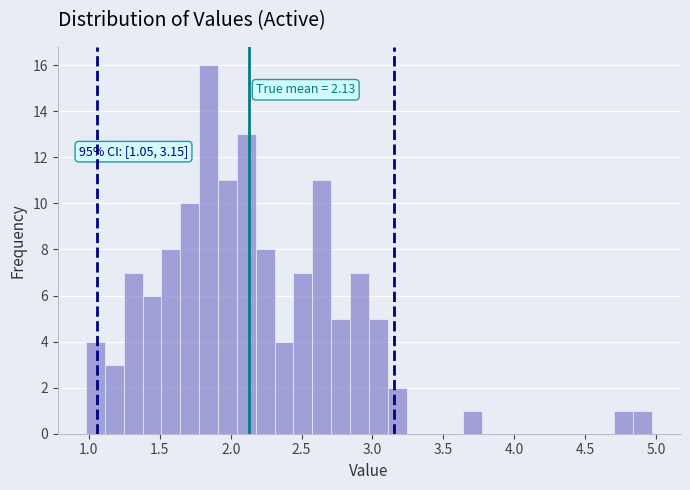

Around what value on the x-axis is the tallest bar? Give the approximate position of its centre, as read against the axis.

1.85